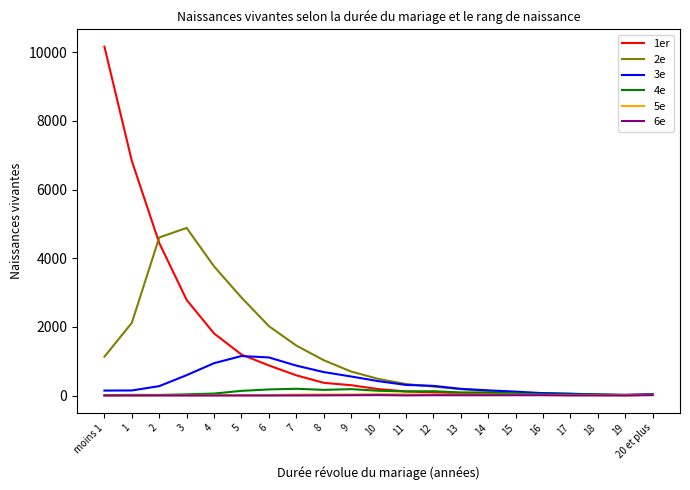

The value of 3e at 9 is 554. True or false?

True